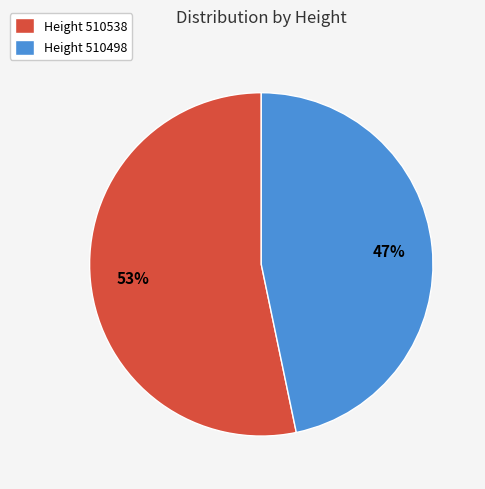

To the nearest percent, what portion does Height 510498 represent?

47%